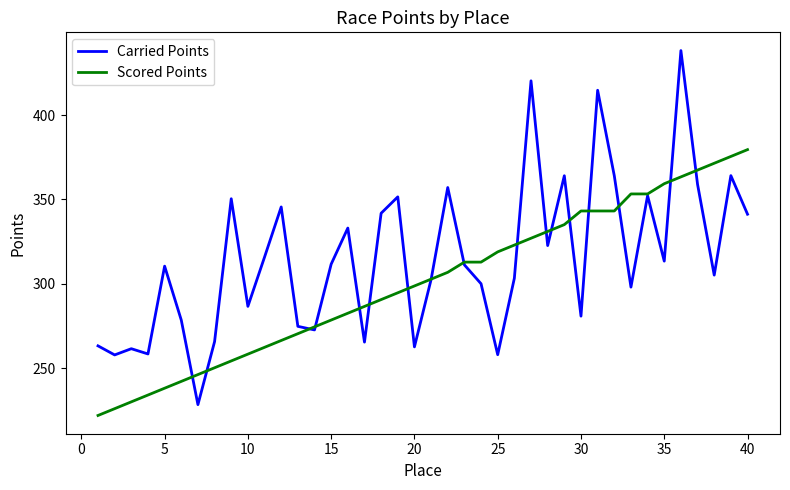

Rank the series by their maximum value, from lowest to highest.

Scored Points, Carried Points